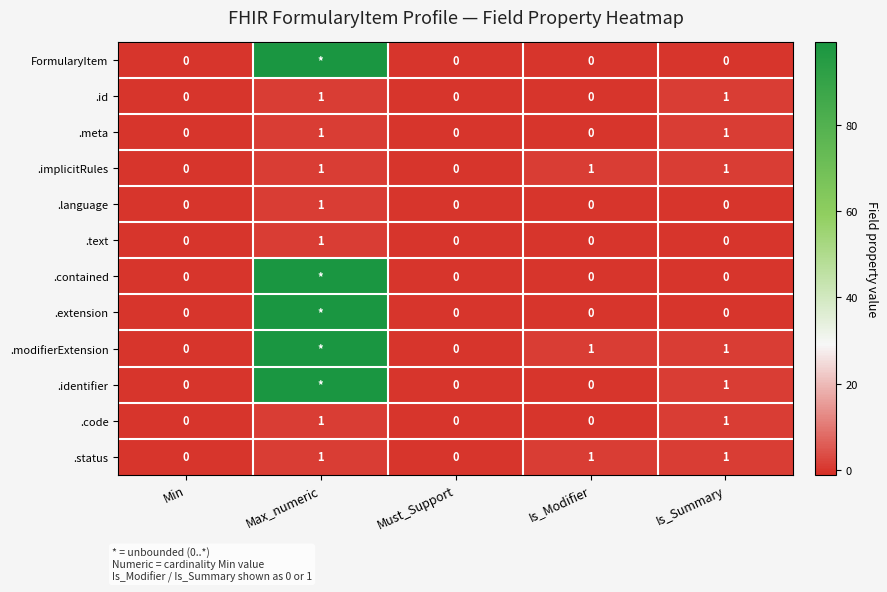

The value of .id at Is_Modifier is 0. True or false?

True